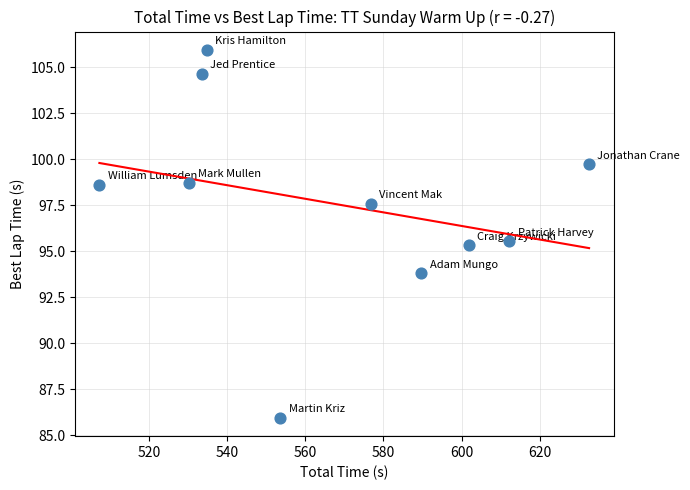

What is the range of Y values (max minus min)?

20.0